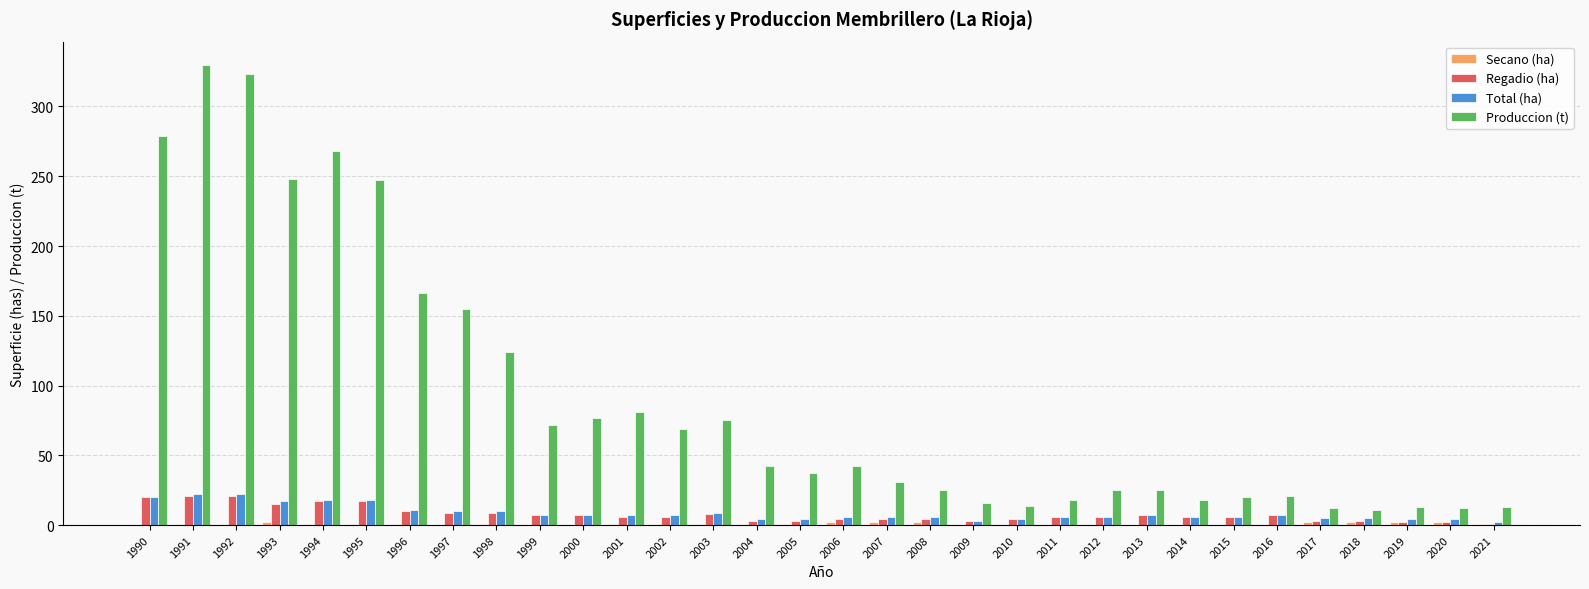

Is the value of Total (ha) at 1993 greater than the value of Regadio (ha) at 2018?

Yes